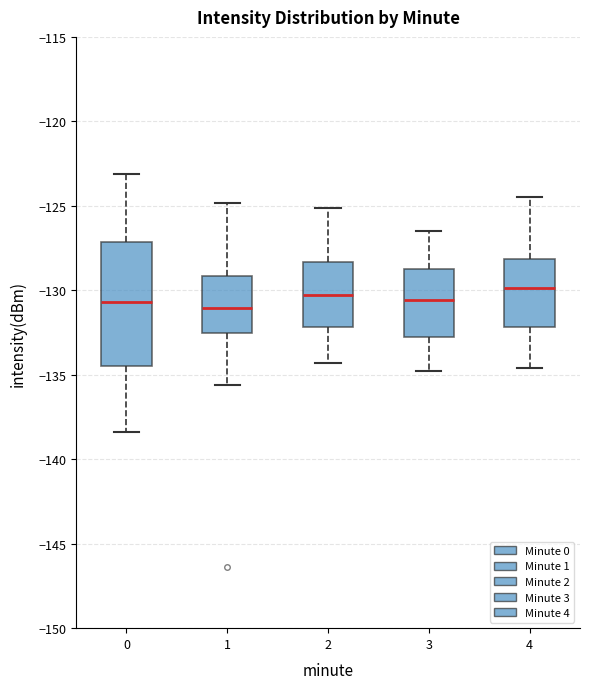

Where does the lower whisker of the box at x = 1 end on the y-axis? The values are not printed on the chart, so give them approximately, as read against the axis.

-135.5